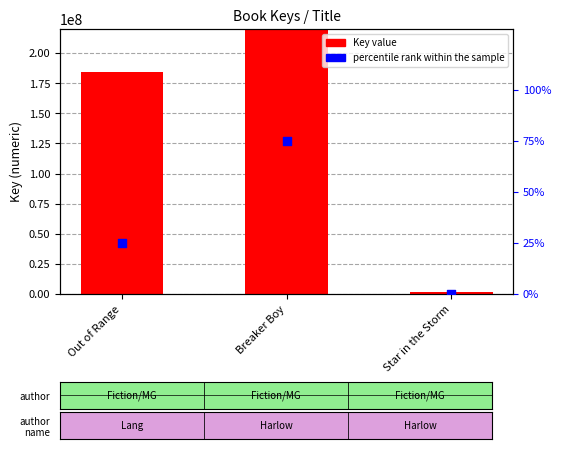

What are all the series names shown in the legend?

Key value, percentile rank within the sample